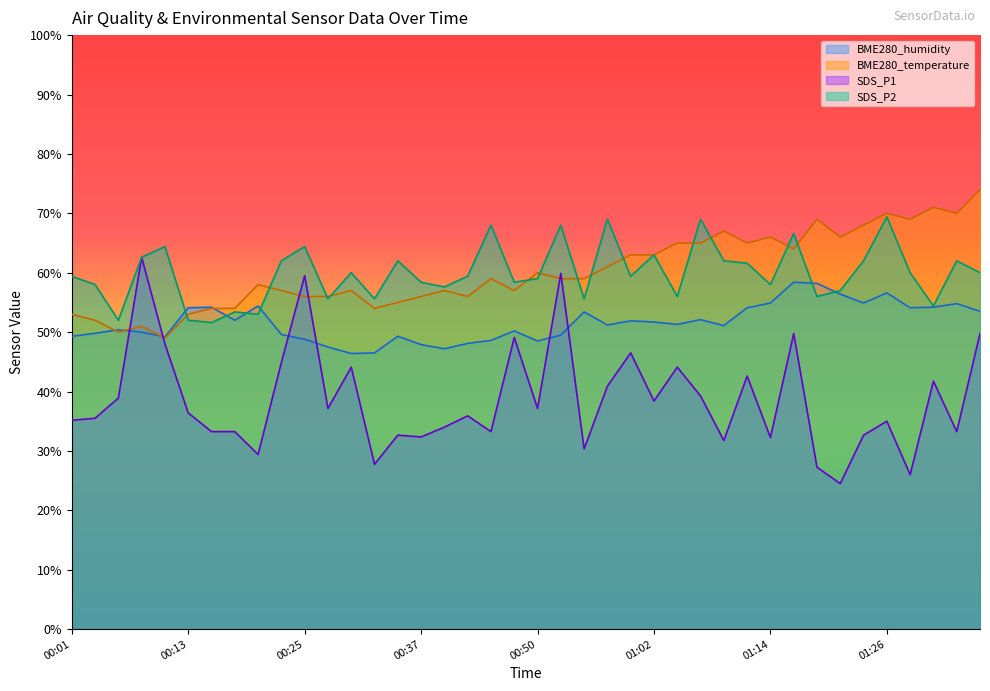

True or false: SDS_P1 has more than 1 interior local peaks.

True